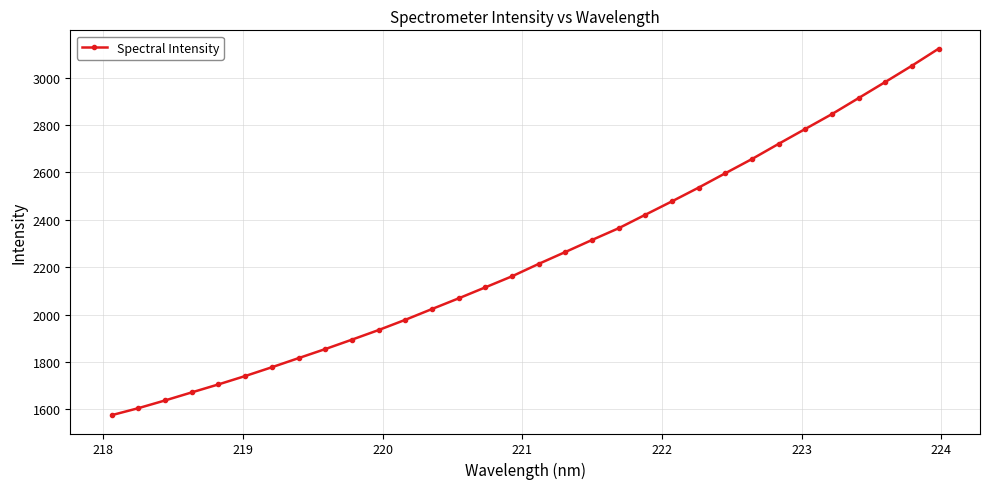

What is the difference between the maximum and minimum values?

1546.4